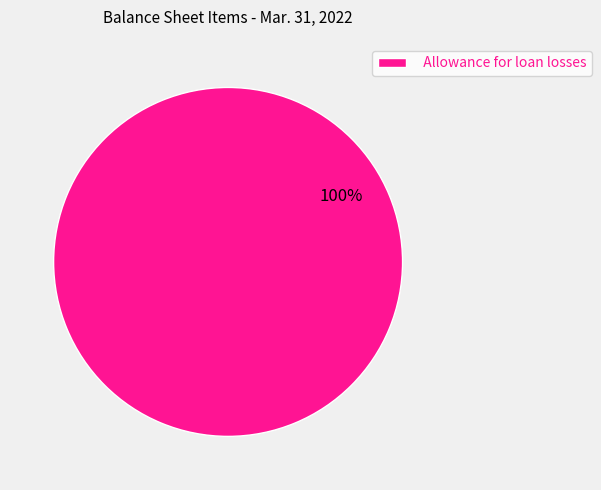

Which slice represents more than half of the pie?

Allowance for loan losses